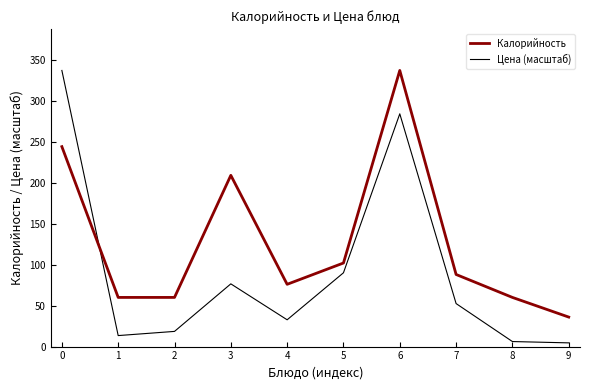

Reading left to right, transcribe all the data shown in this chart.

Калорийность: 0=244.0	1=60.0	2=60.0	3=209.0	4=76.0	5=102.0	6=337.0	7=88.0	8=60.0	9=36.0
Цена (масштаб): 0=337.0	1=13.4	2=18.5	3=76.6	4=32.7	5=90.1	6=284.1	7=52.5	8=6.1	9=4.5